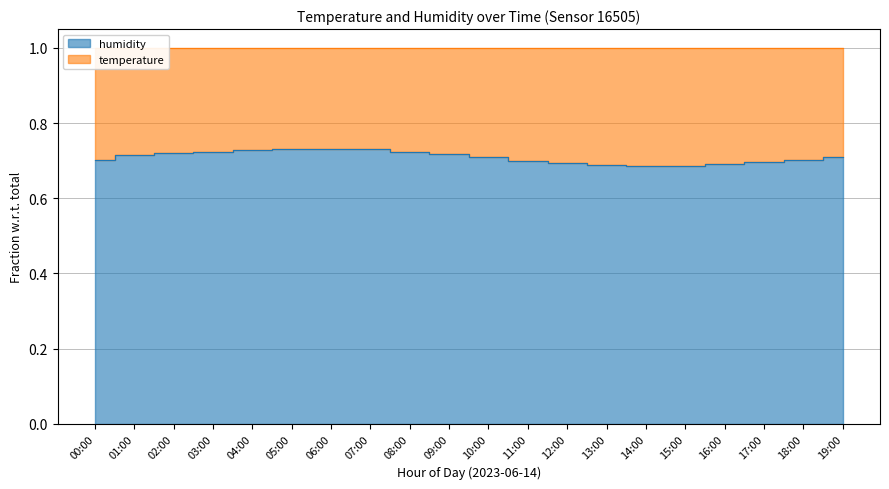

True or false: there are more than 2 points higher than both neighbors.

False